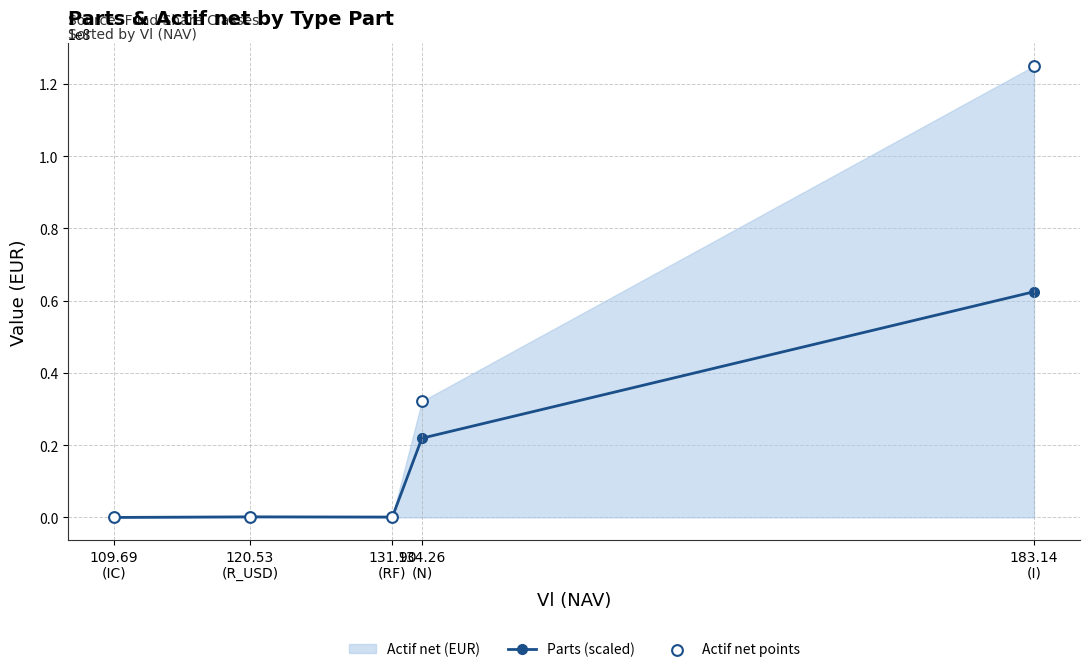

How many data points in Parts (scaled) are less than 160272?

2